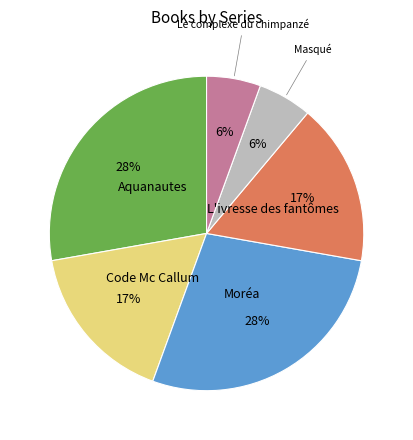

Do Moréa and Le complexe du chimpanzé together represent more than half of the pie?

No